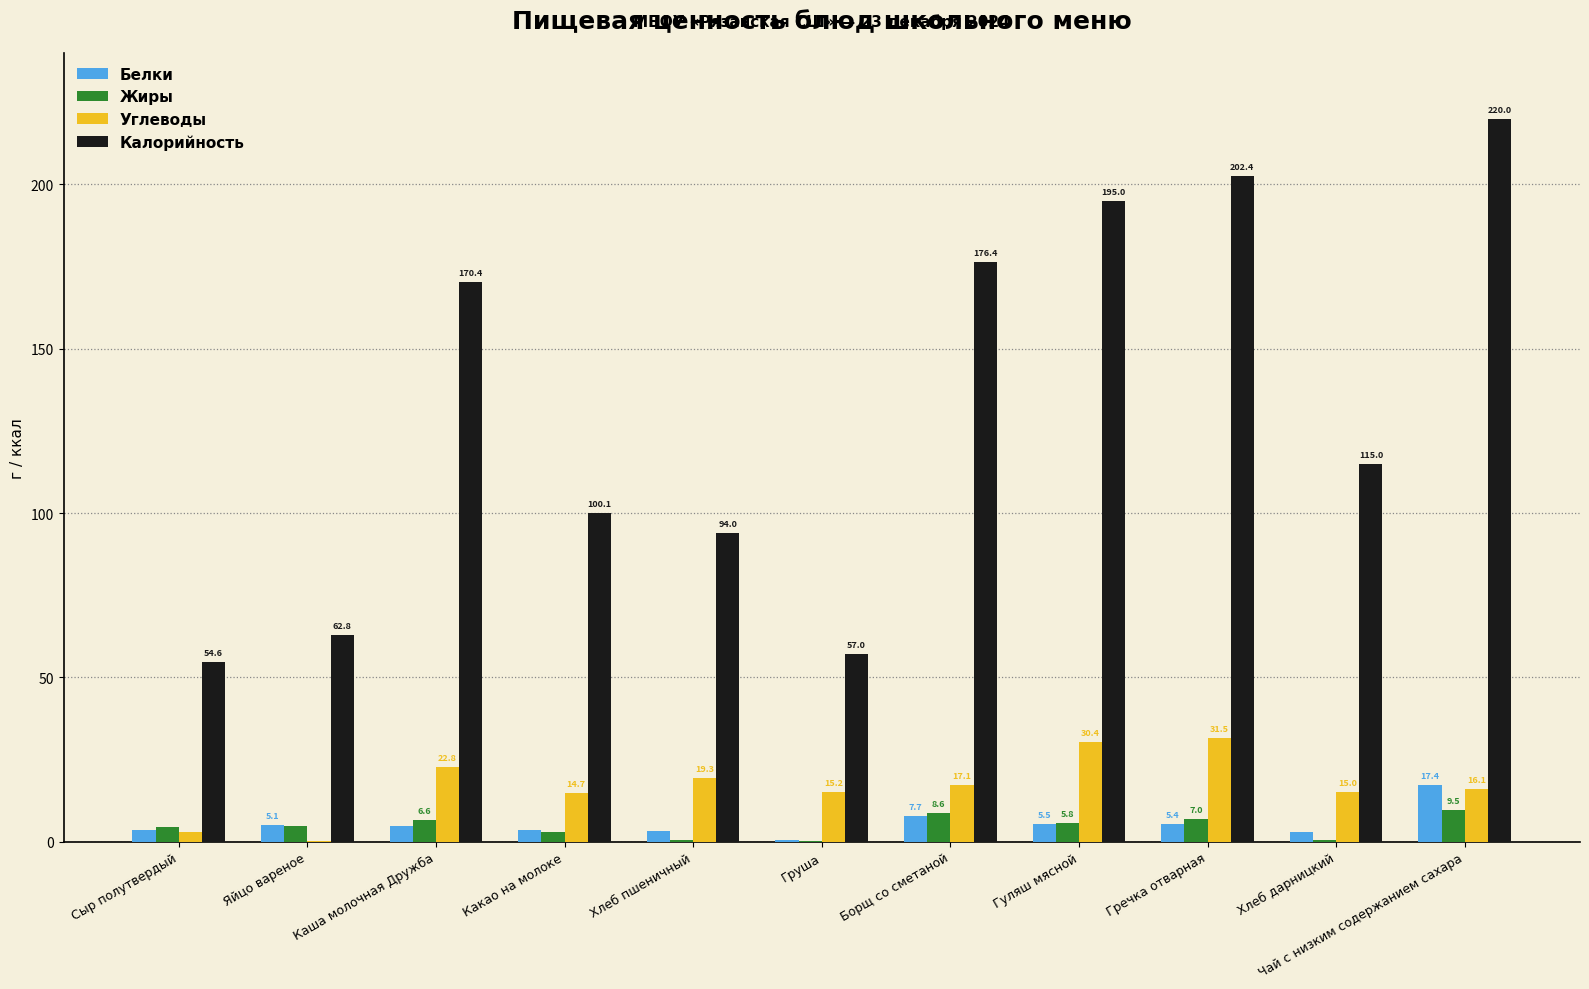

Between Борщ со сметаной and Гуляш мясной, which series saw the biggest shift?

Калорийность